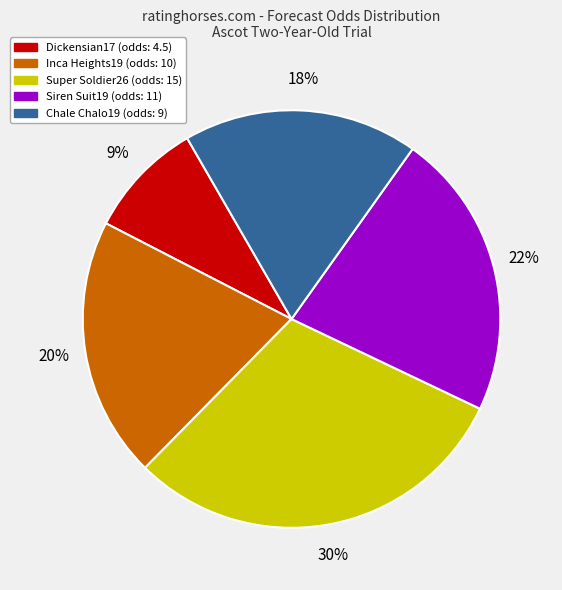

Combined, do Dickensian17 and Siren Suit19 account for over 50%?

No